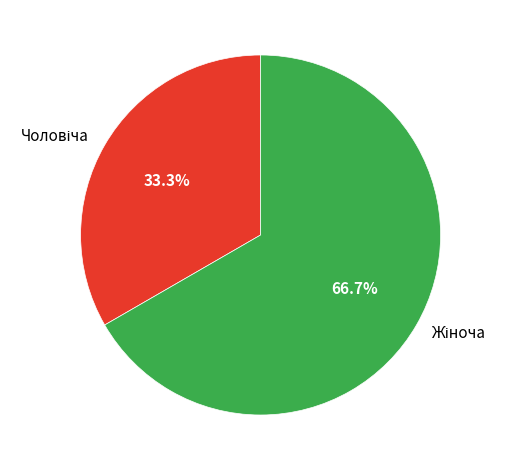

To the nearest percent, what portion does Чоловіча represent?

33%